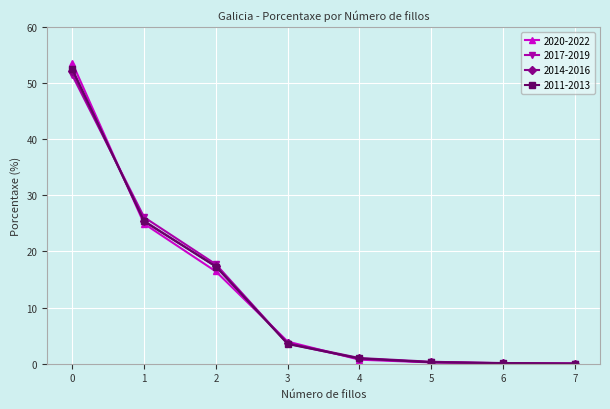

What is the greatest value displayed?

53.6